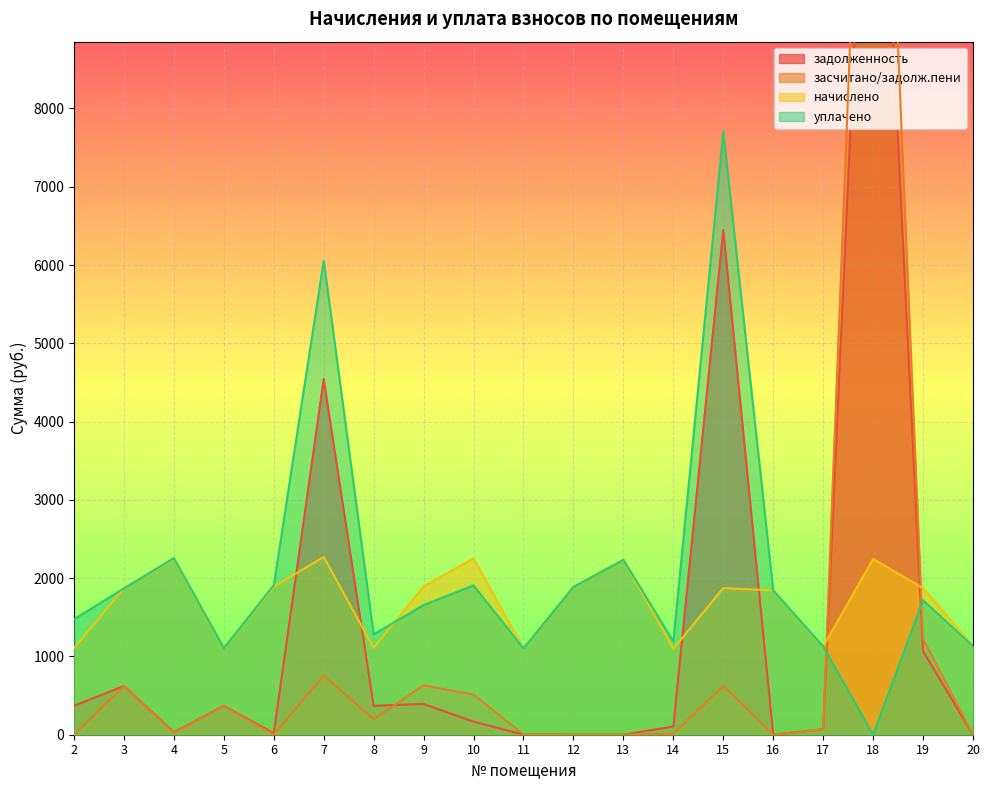

What is the total value across all series at 6?

3819.3